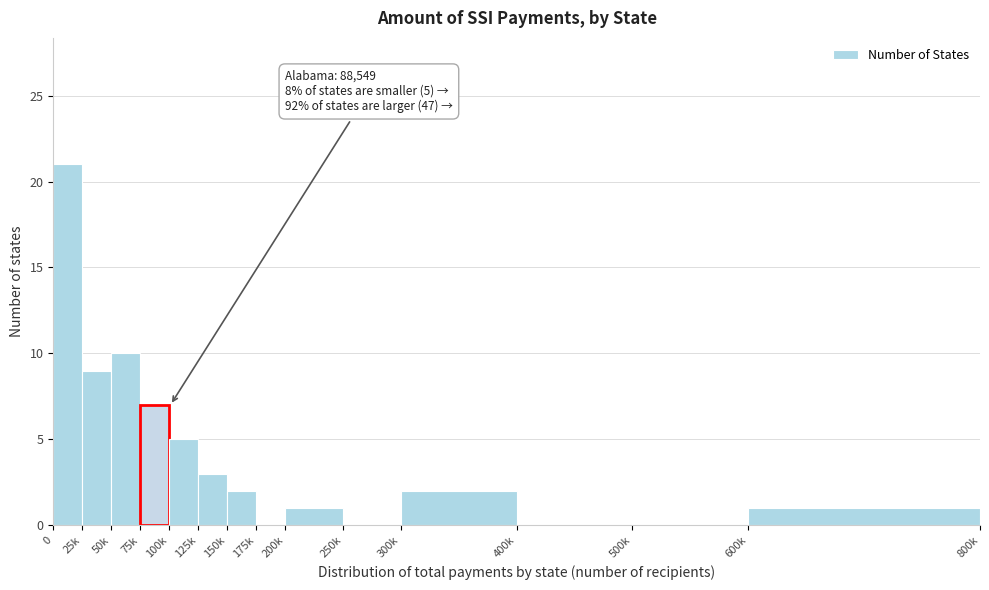

Reading left to right, transcribe all the data shown in this chart.

0=21	25k=9	50k=10	75k=7	100k=5	125k=3	150k=2	175k=0	200k=1	250k=0	300k=2	400k=0	500k=0	600k=1